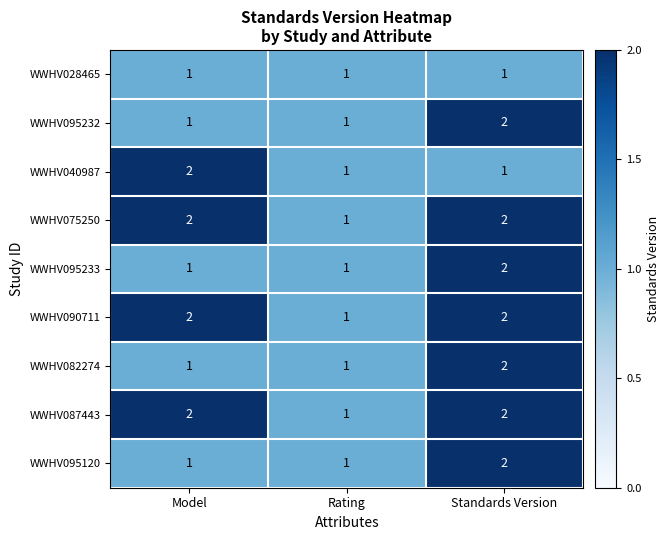

At which category is the sum across all series the highest?

Standards Version